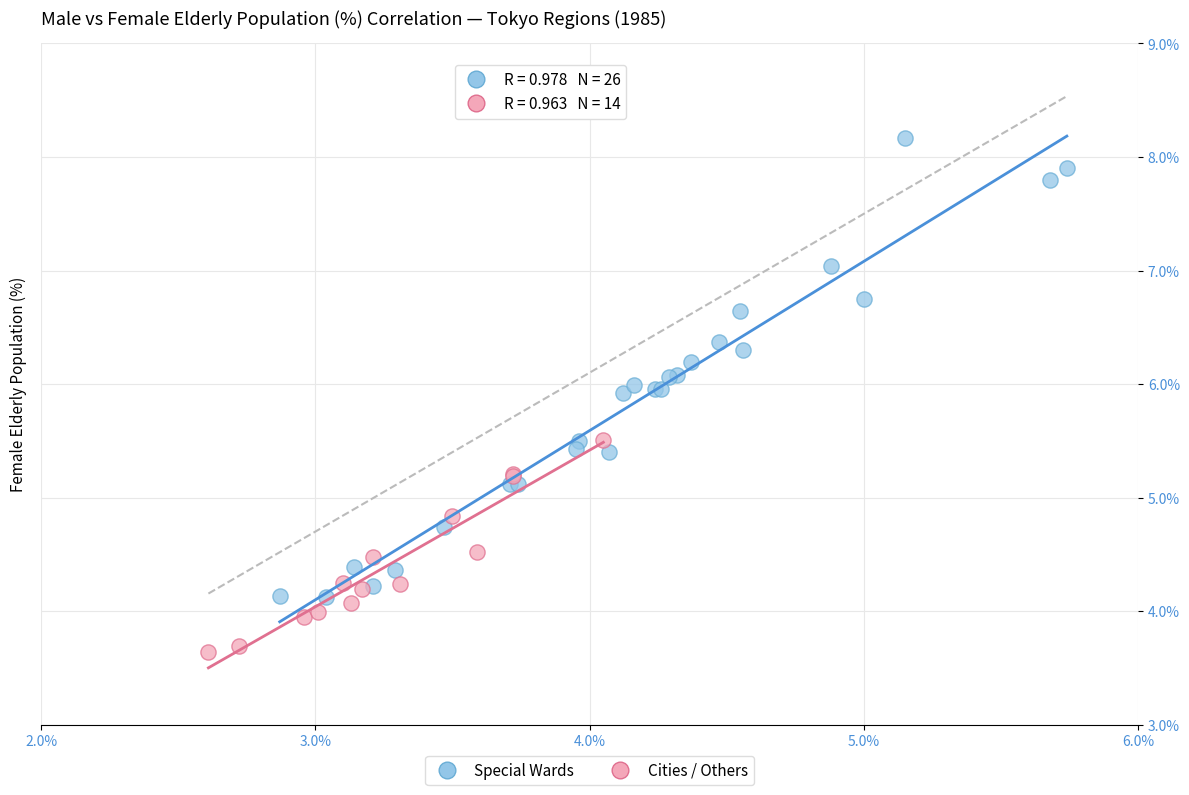

Which series contains the lowest Y value?

Cities / Others